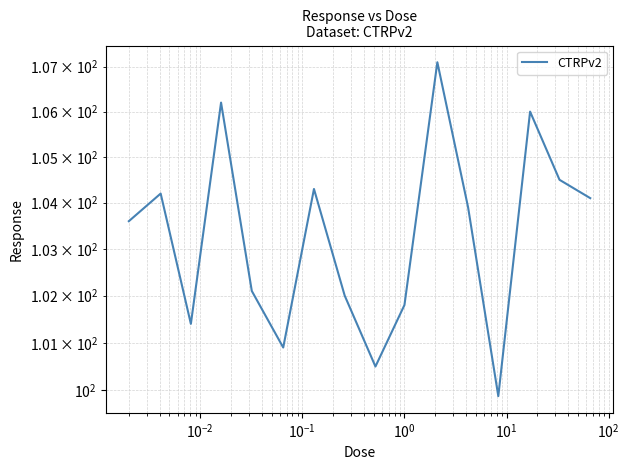

True or false: the data has more than 2 interior local peaks.

True